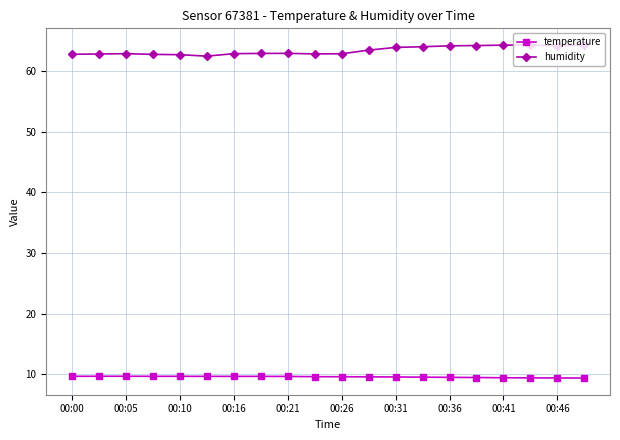

True or false: temperature and humidity intersect in this chart.

False